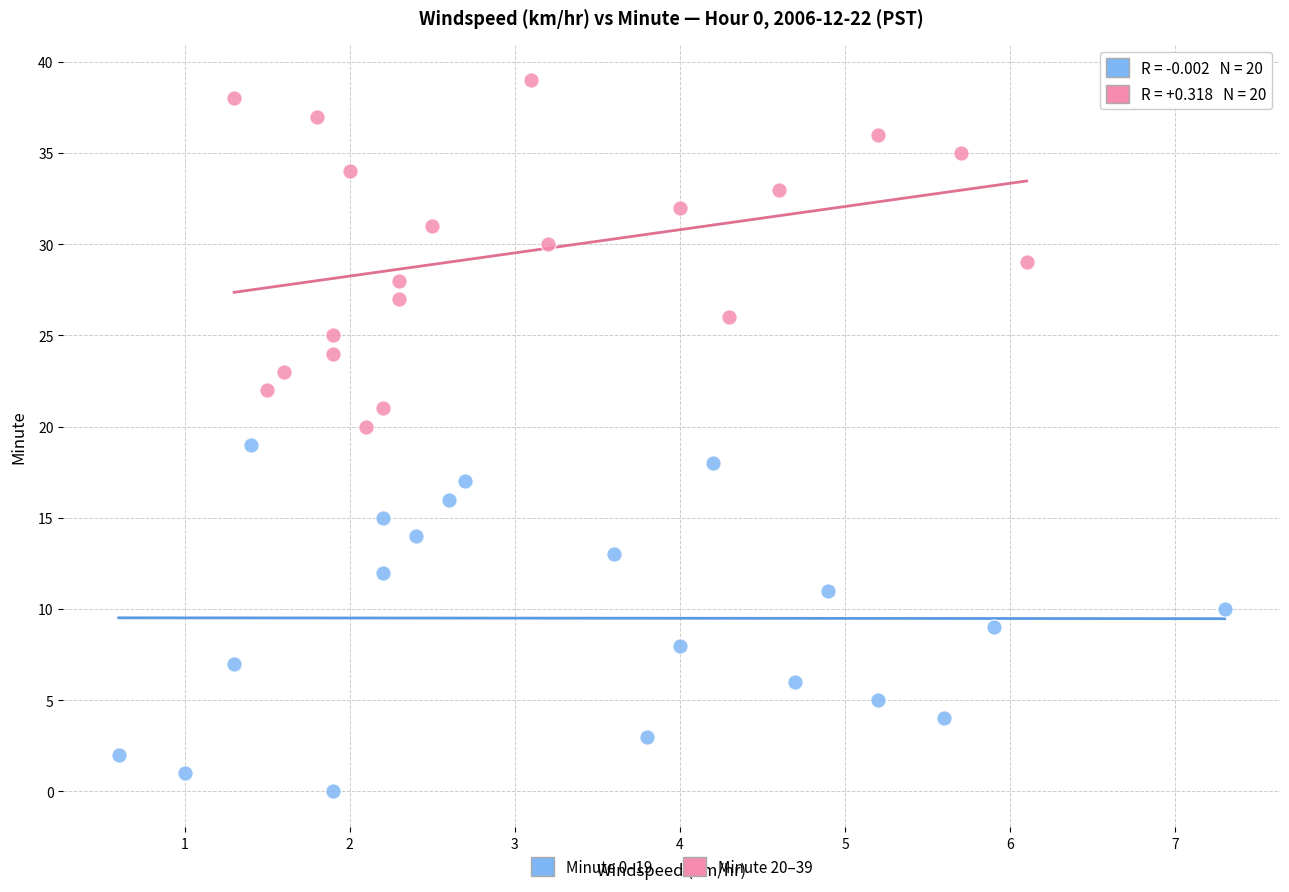

Which series reaches the maximum Y coordinate?

Minute 20–39